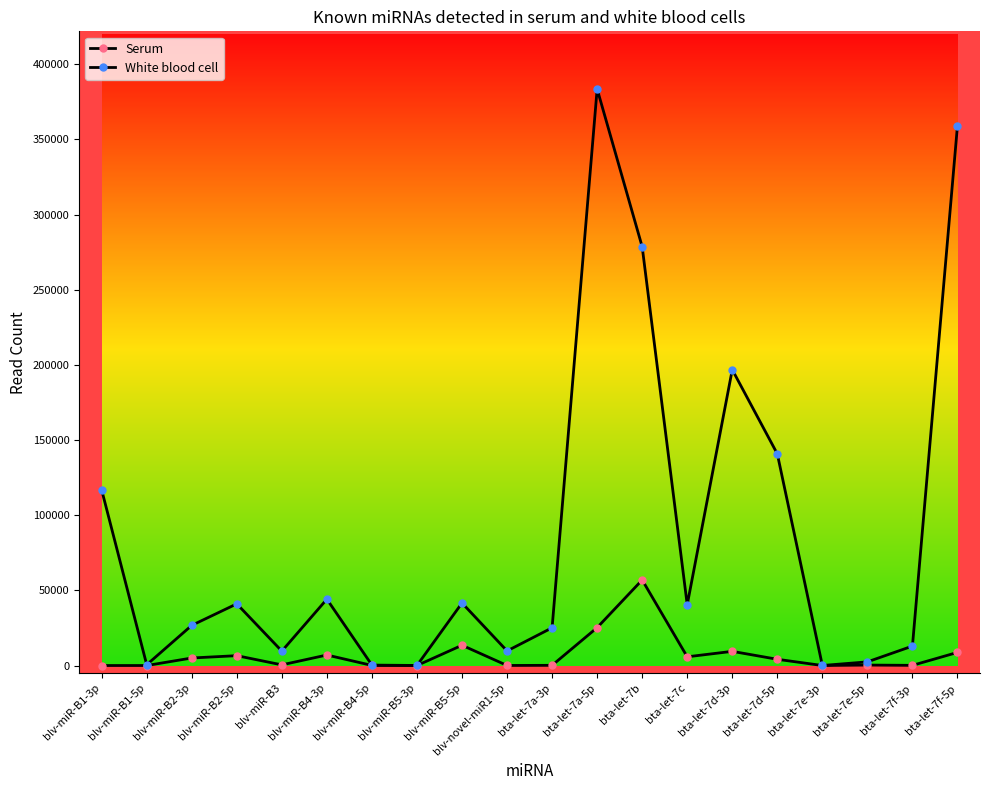

Where does the Serum series first go above 4142?

blv-miR-B2-3p